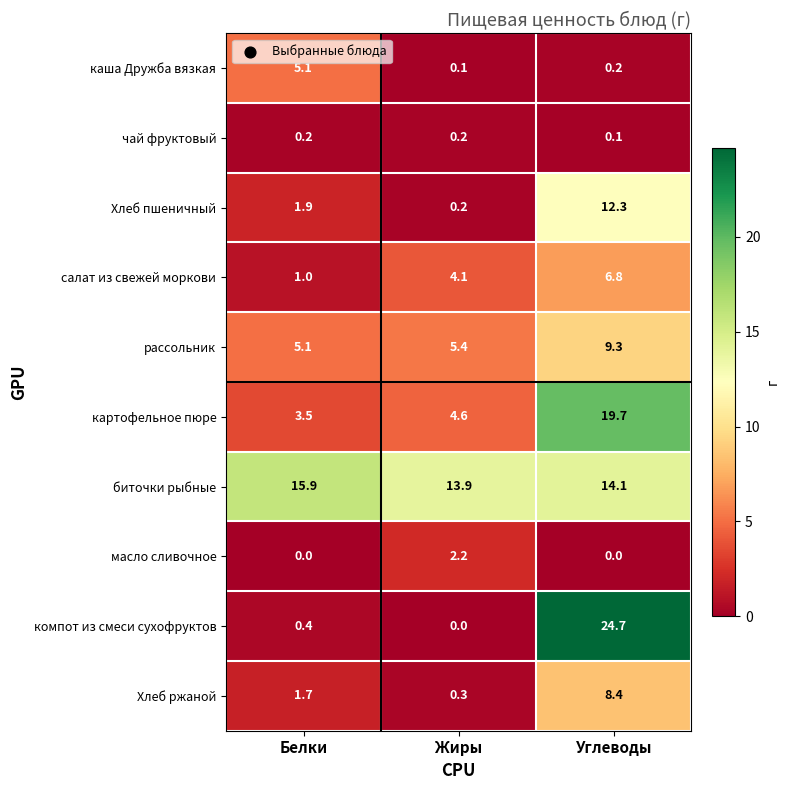

At which category is the sum across all series the highest?

Углеводы